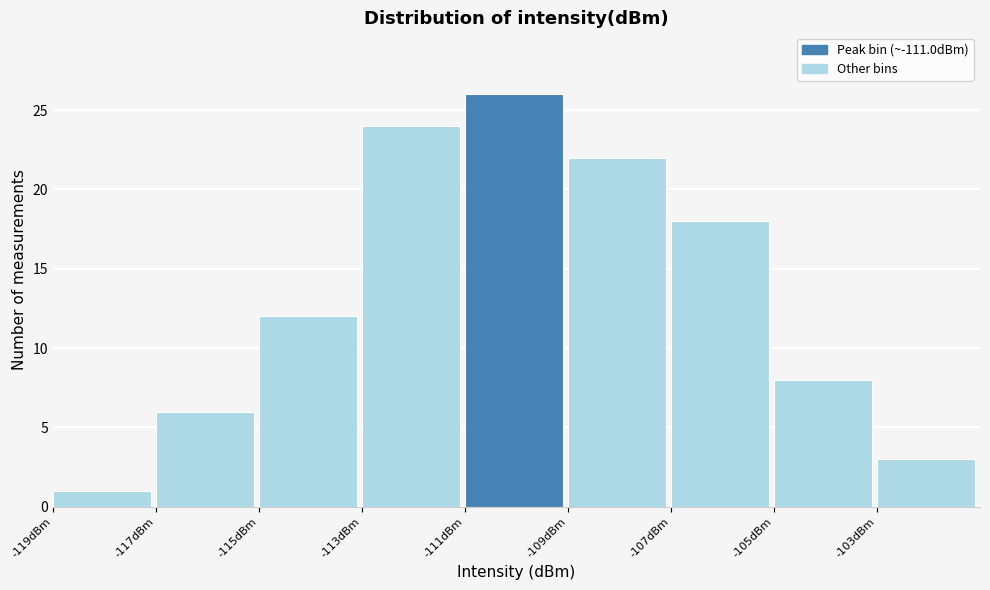

Over which range of the x-axis is the bar tallest?

-111 to -109